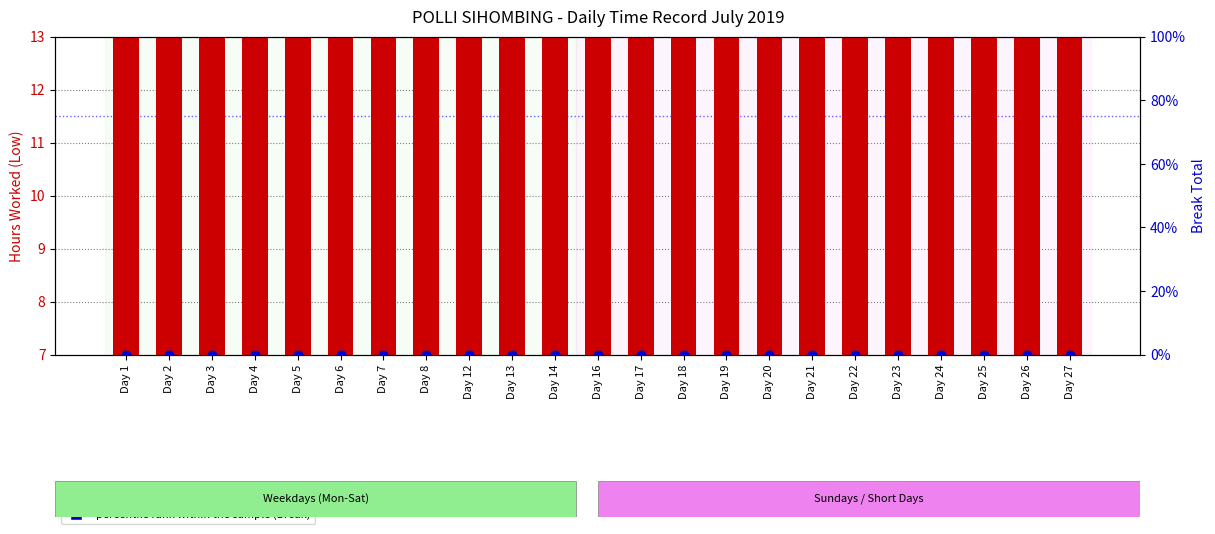

What is the total value across all series at Day 22?

11.4